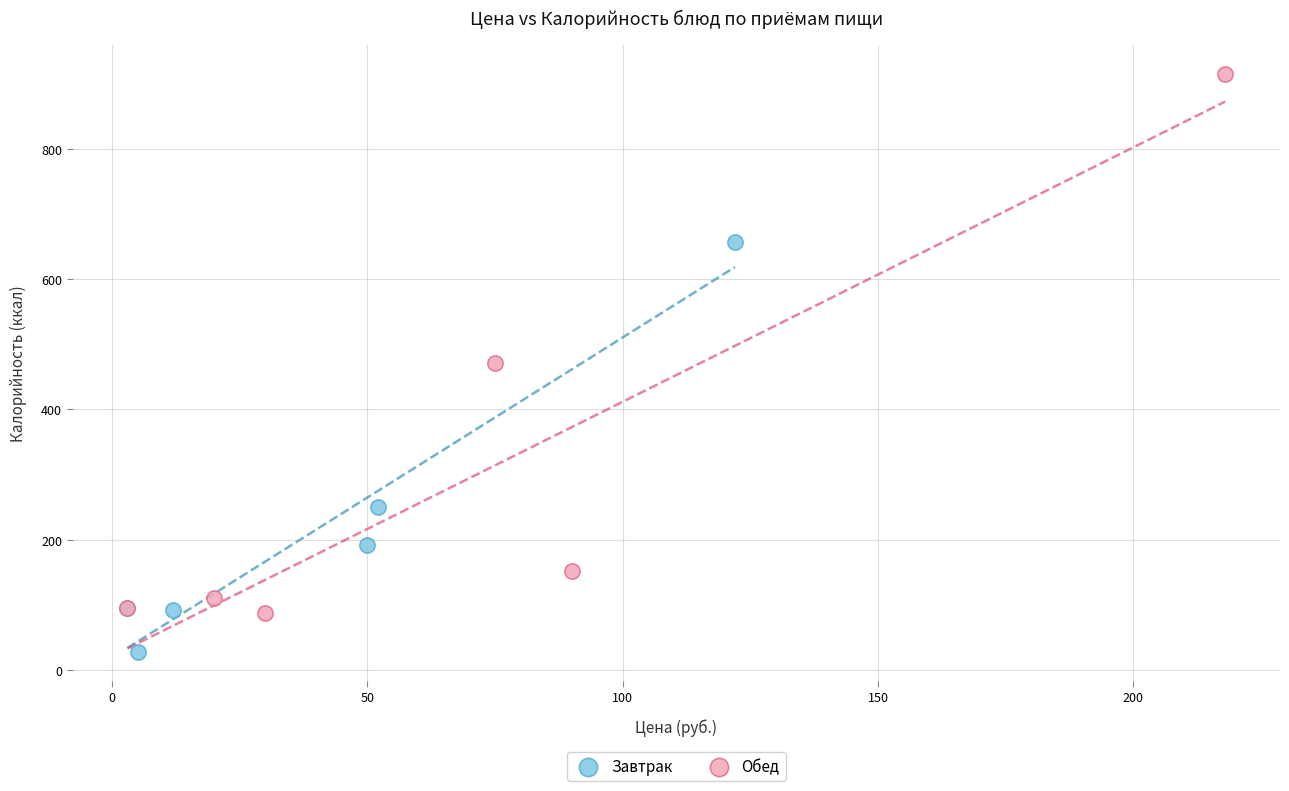

Which series reaches the maximum Y coordinate?

Обед